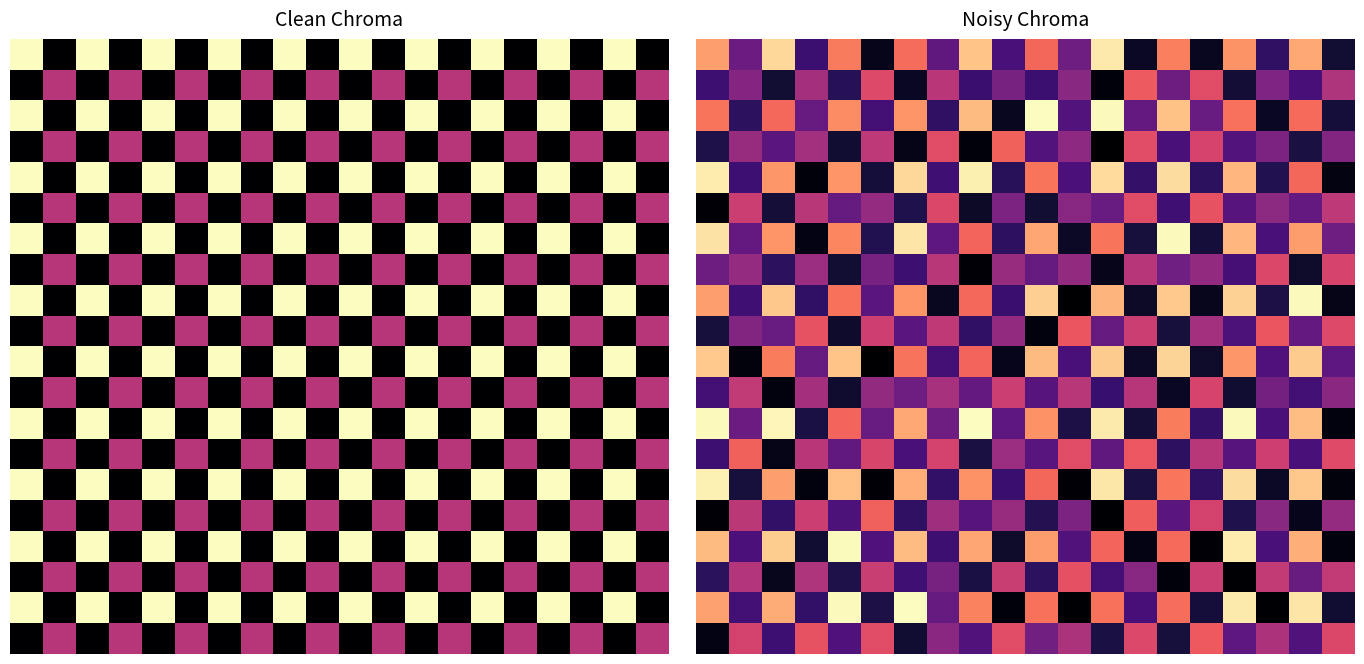

Count the number of categories in the chart.

20